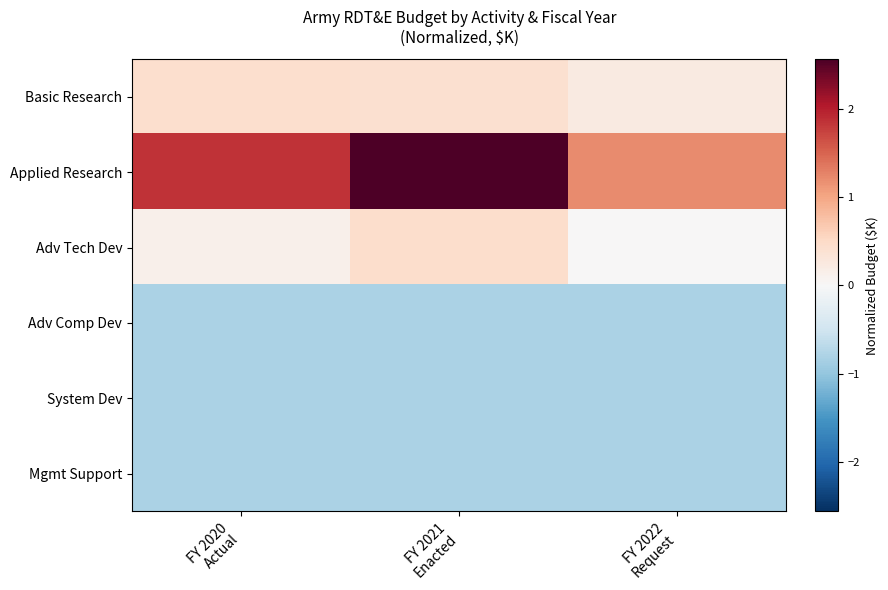

At which category does the chart reach its minimum across all series?

FY 2020
Actual